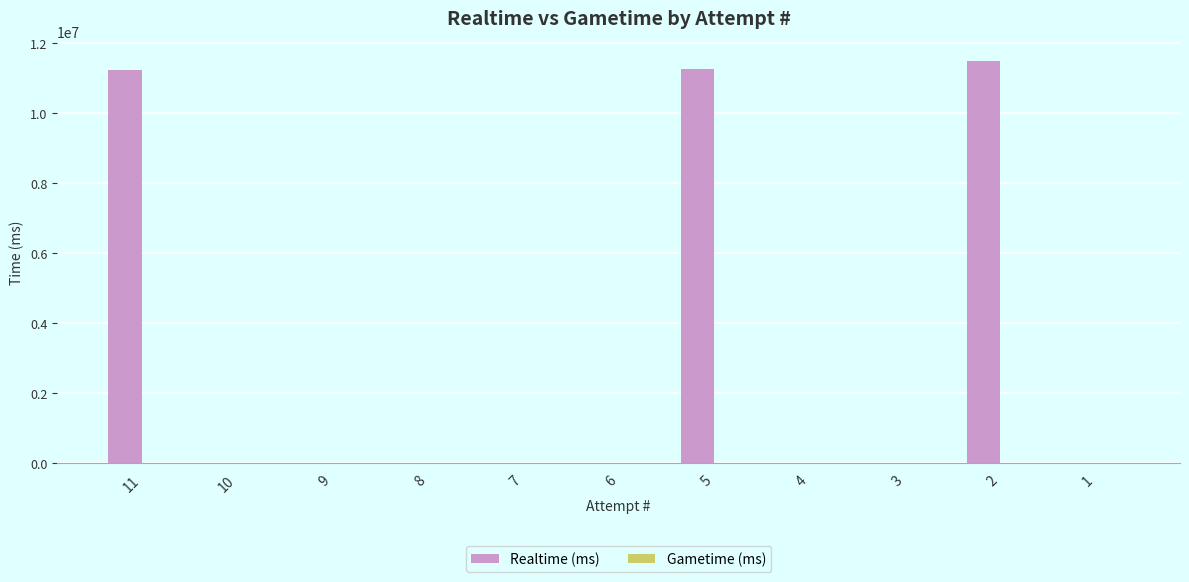

Count the number of categories in the chart.

11